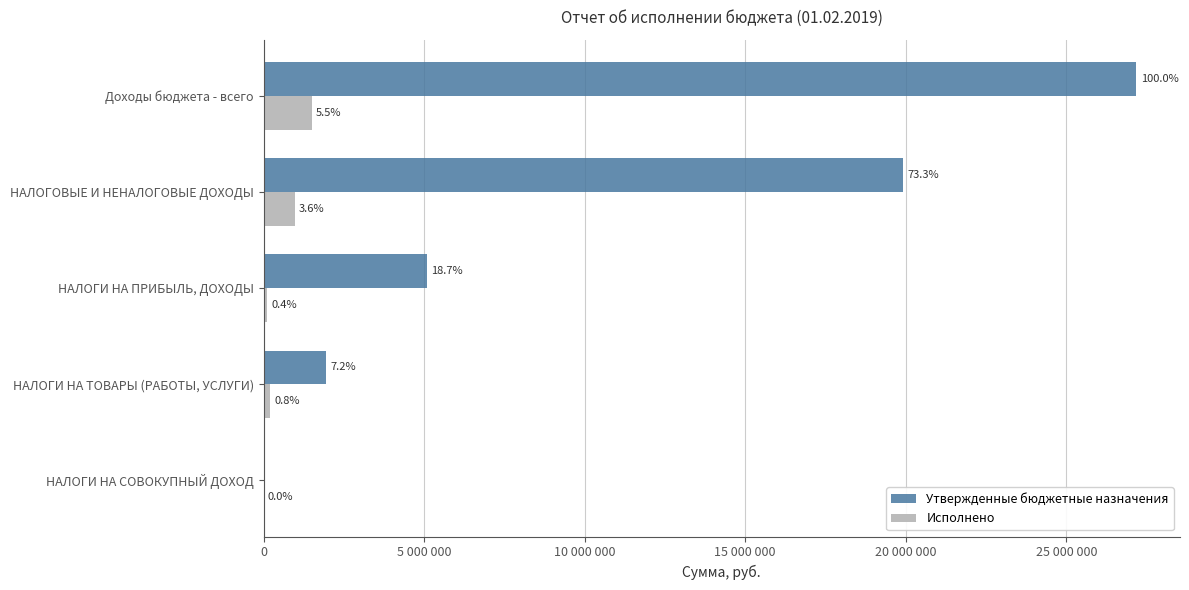

What are all the series names shown in the legend?

Утвержденные бюджетные назначения, Исполнено